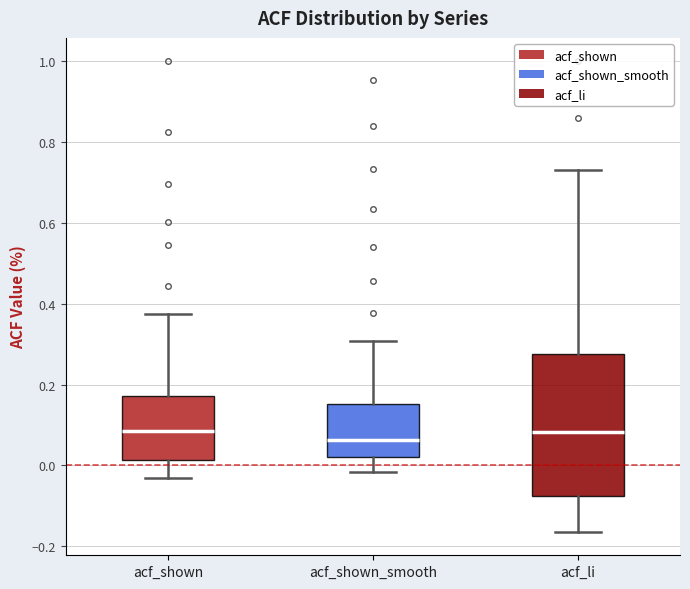

Reading left to right, read every box against the y-axis: the position of its median line, the range the box covers, and the ends of its whiskers. The values are not printed on the chart, so give them approximately, as read against the axis.

acf_shown: median 0.08, box 0.02 to 0.18, whiskers -0.02 to 0.38
acf_shown_smooth: median 0.06, box 0.02 to 0.16, whiskers -0.02 to 0.30
acf_li: median 0.08, box -0.08 to 0.28, whiskers -0.16 to 0.74